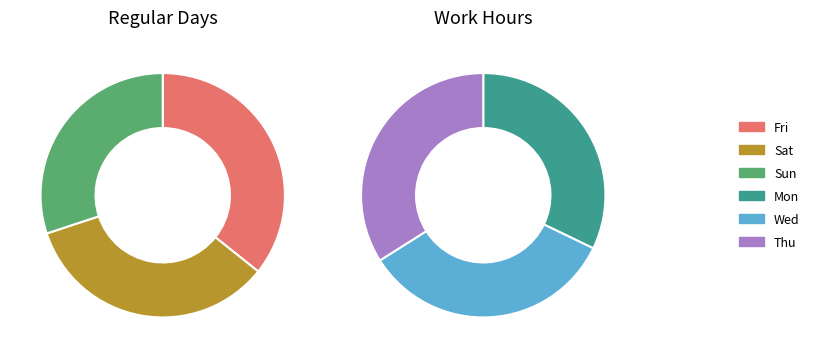

Does Mon represent more than half of the total?

No